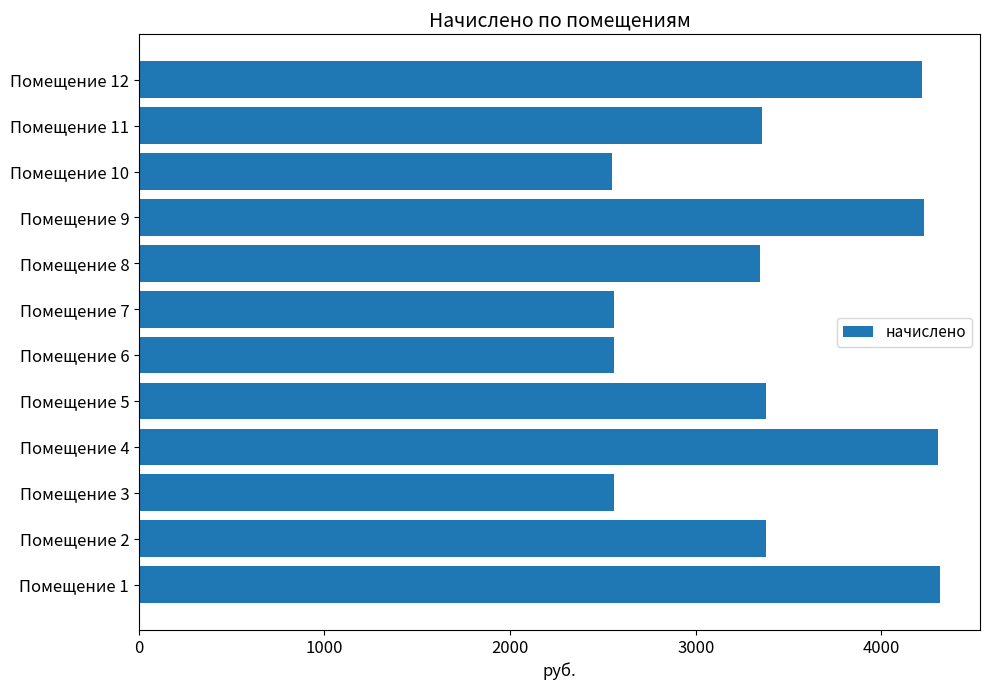

What is the ratio of the value at Помещение 11 to the value at Помещение 7?

1.3